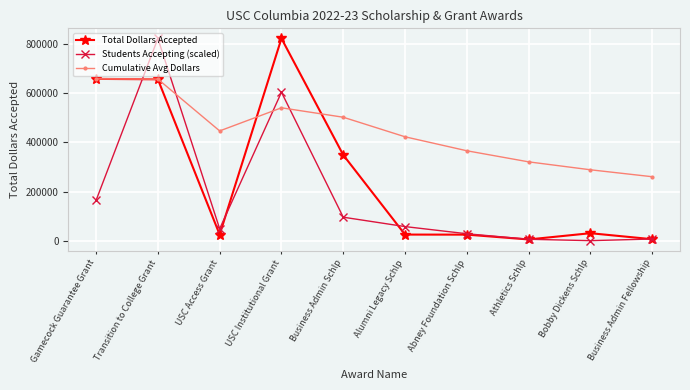

What is the sum of the Total Dollars Accepted values at Business Admin Fellowship and Alumni Legacy Schlp?

32750.0